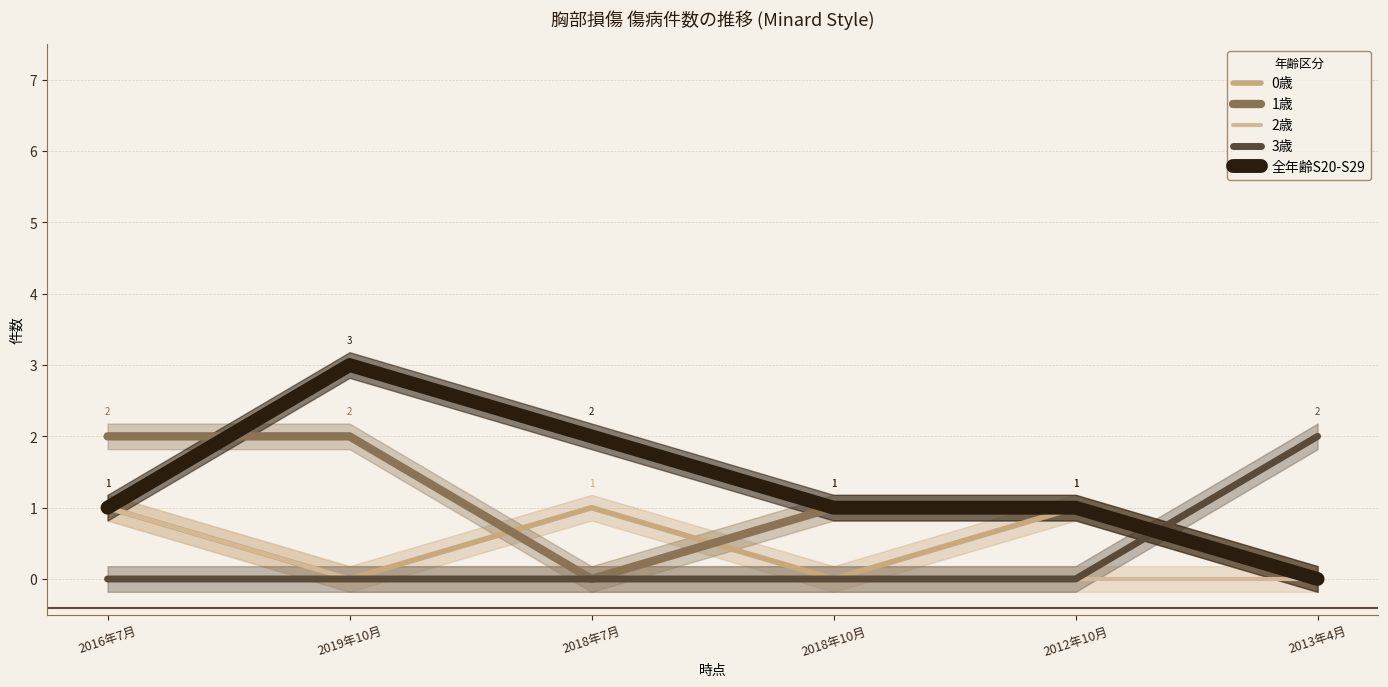

What is the sum of the 1歳 values at 2019年10月 and 2012年10月?

3